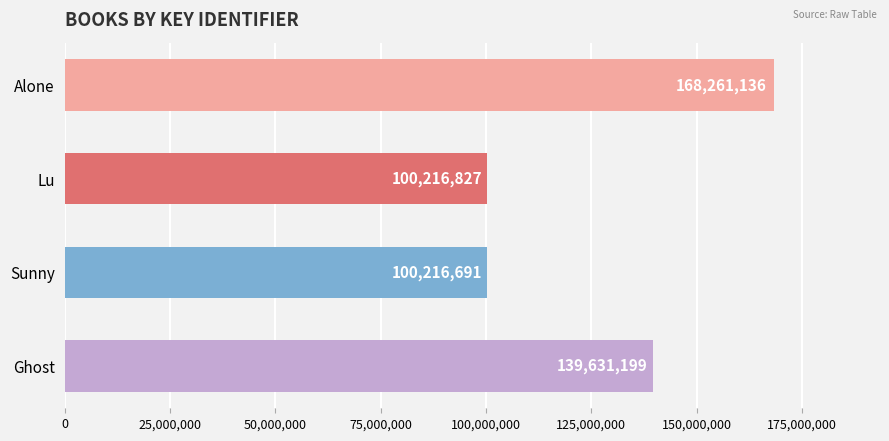

List the labels in order of value, smallest first.

Sunny, Lu, Ghost, Alone